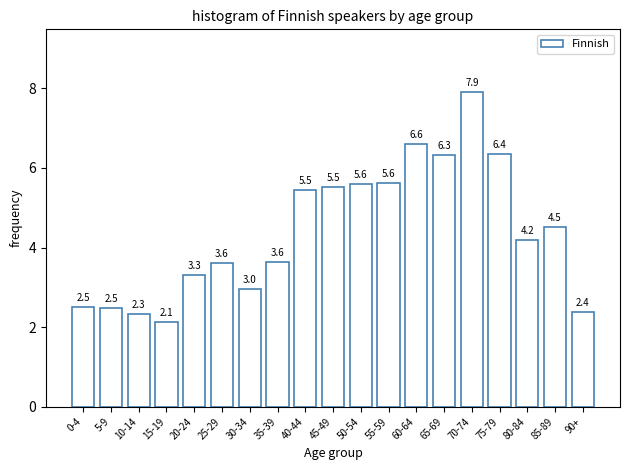

Reading right to left, what are all the values shown in this chart?

2.4	4.5	4.2	6.4	7.9	6.3	6.6	5.6	5.6	5.5	5.5	3.6	3.0	3.6	3.3	2.1	2.3	2.5	2.5